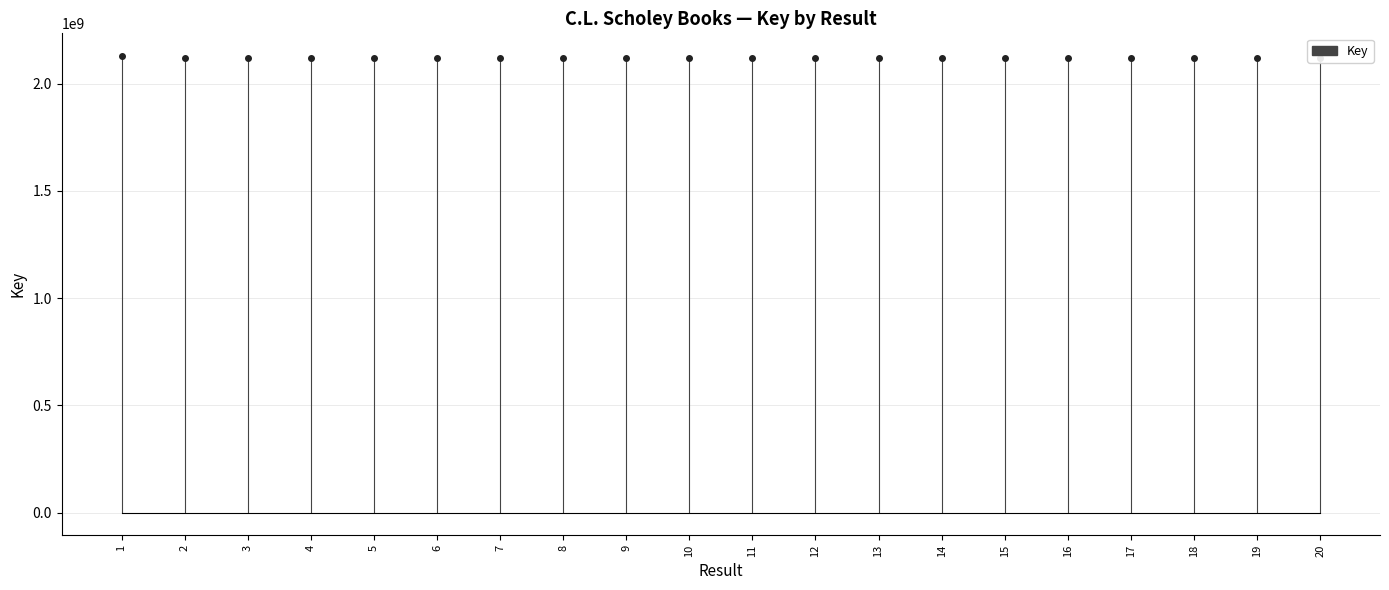

Does the chart contain stacked bars?

No